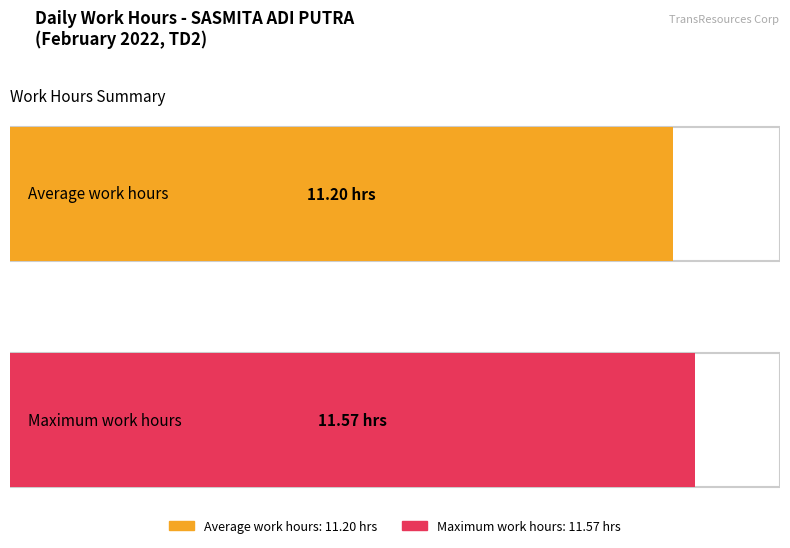

Does the chart contain stacked bars?

No